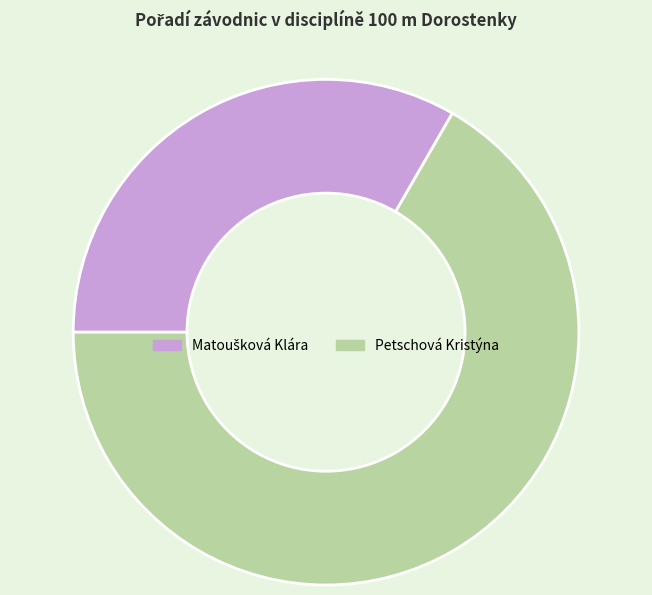

Which slice is the largest?

Petschová Kristýna